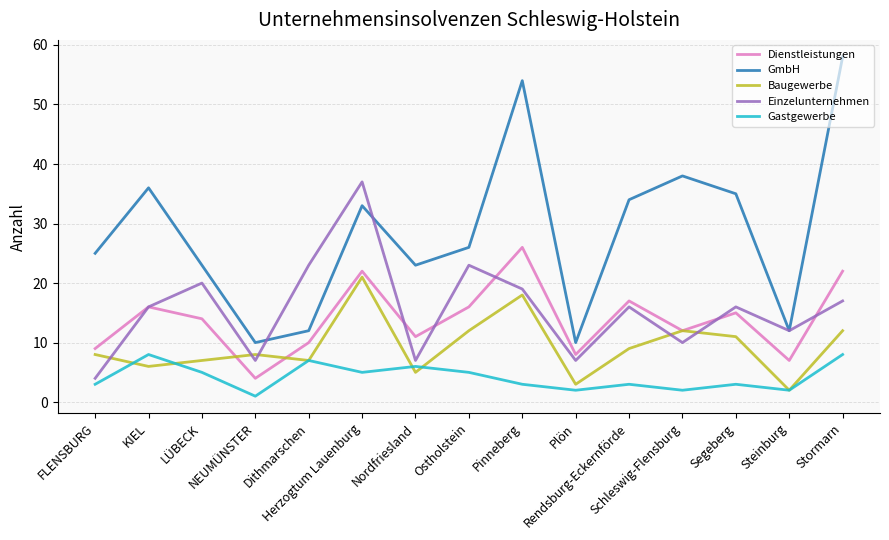

Is this an area chart (filled region under the line)?

No